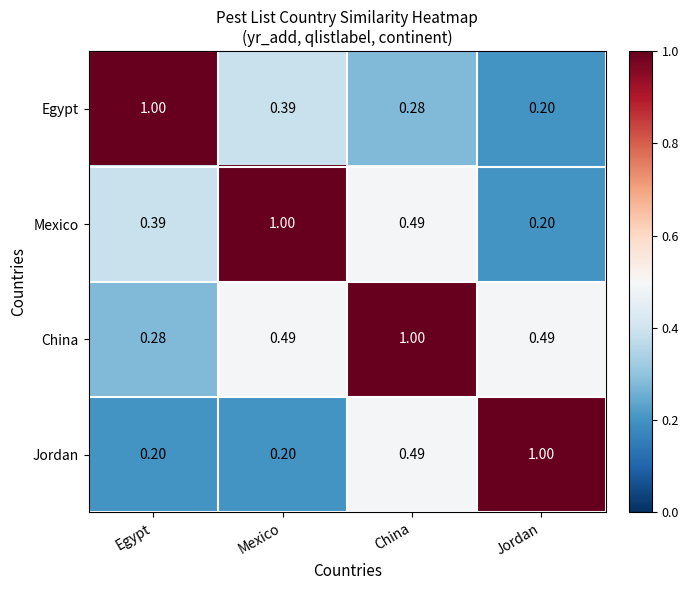

What is the total value across all series at China?

2.3